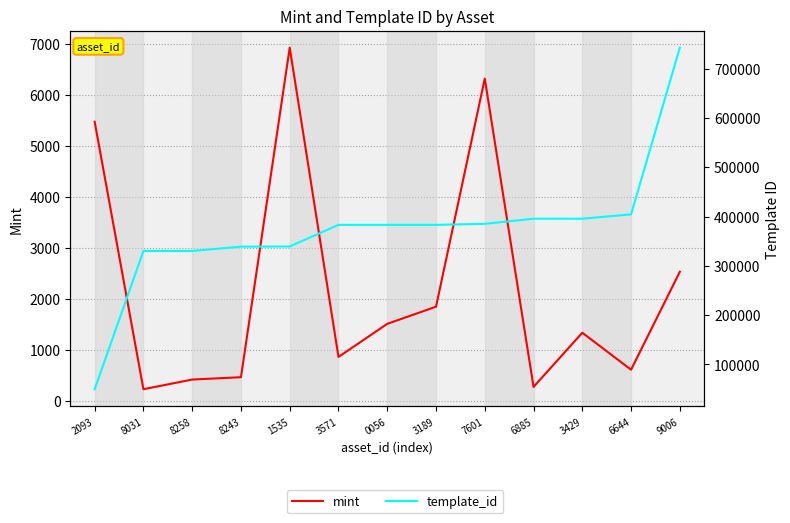

Rank the series by their average value, from highest to lowest.

template_id, mint